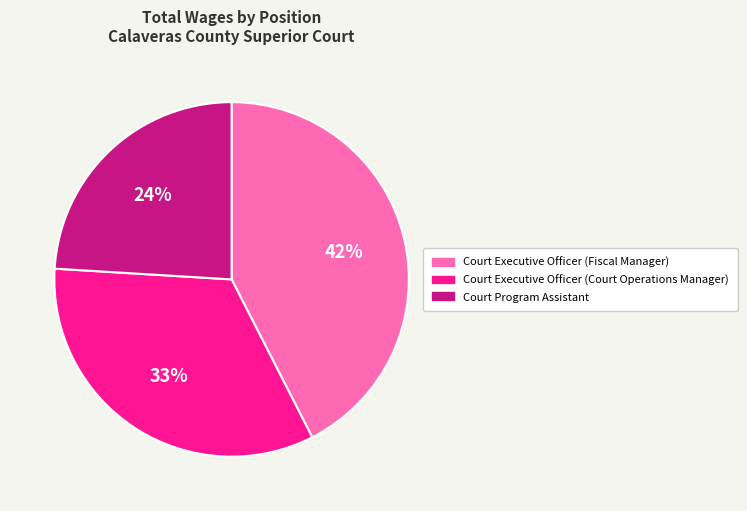

Is Court Executive Officer (Court Operations Manager) the majority of the pie?

No